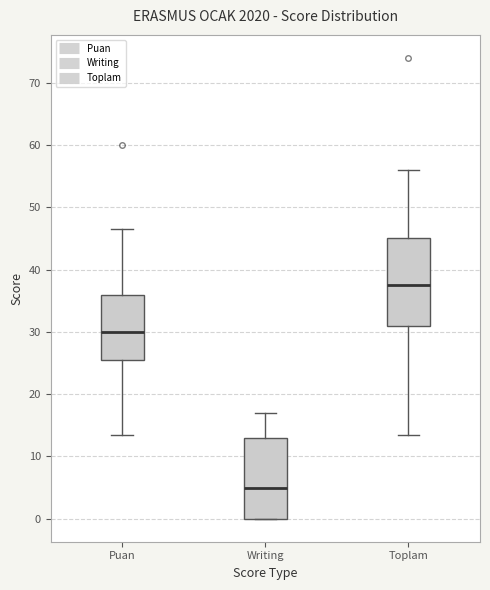

Which box's median line is the highest?

Toplam